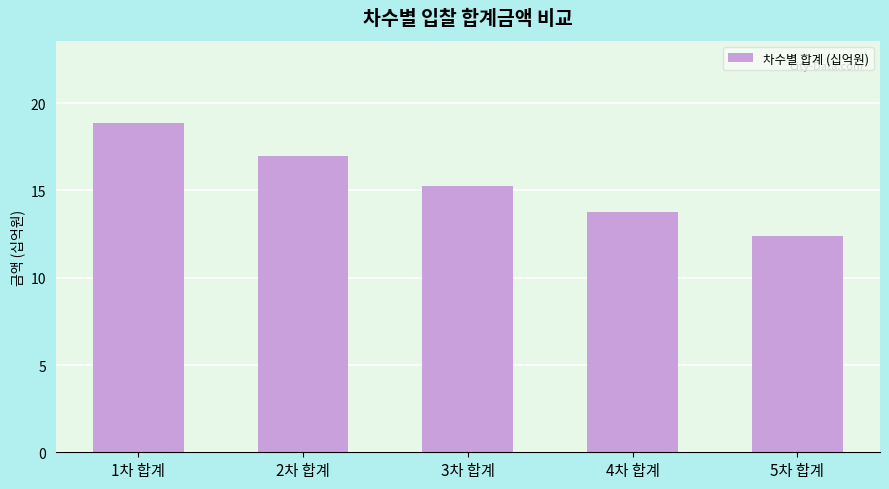

What is the difference between the values at 2차 합계 and 5차 합계?

4.6